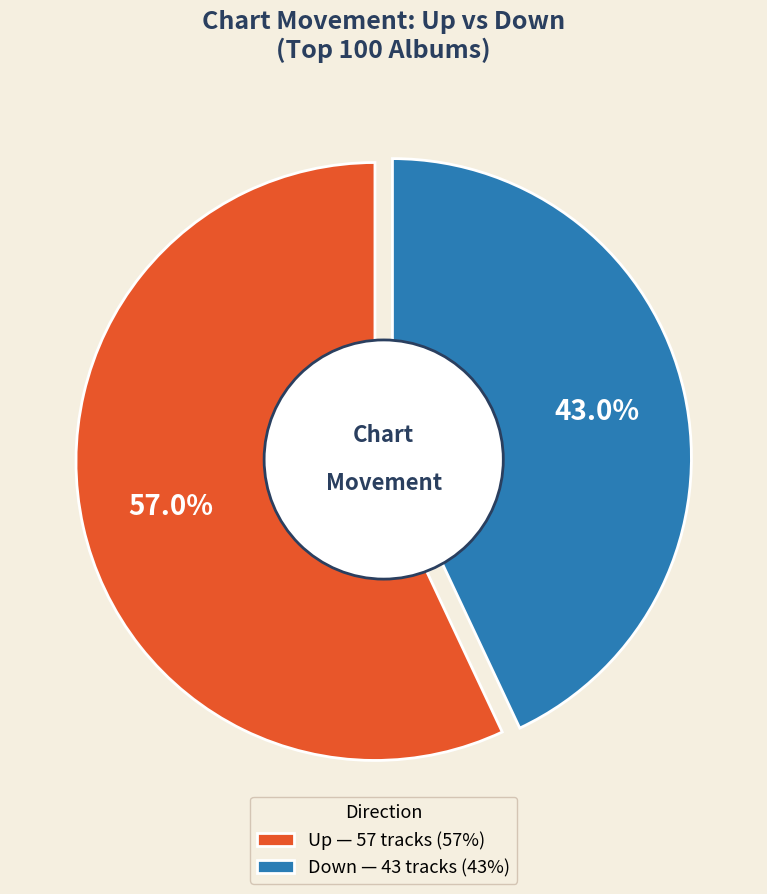

Rank the categories by value from lowest to highest.

down, up